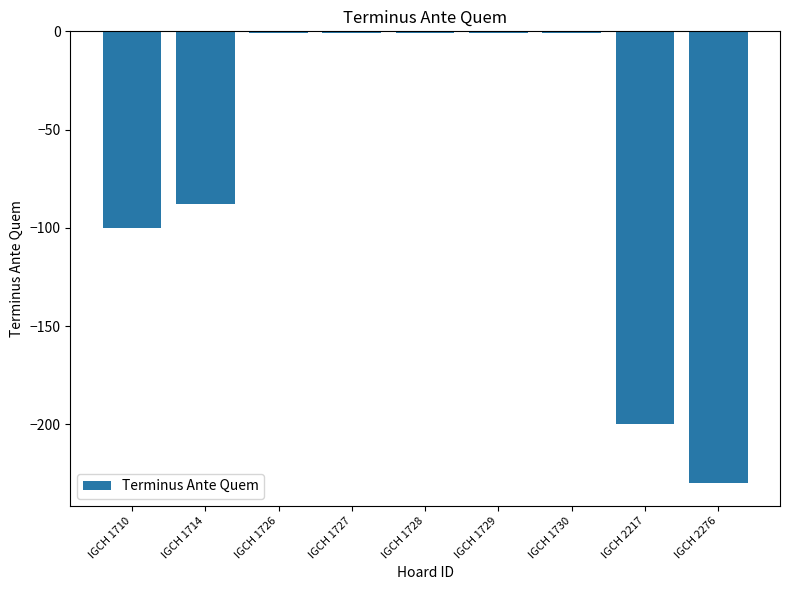

What is the value of the 3rd bar from the left?

-1